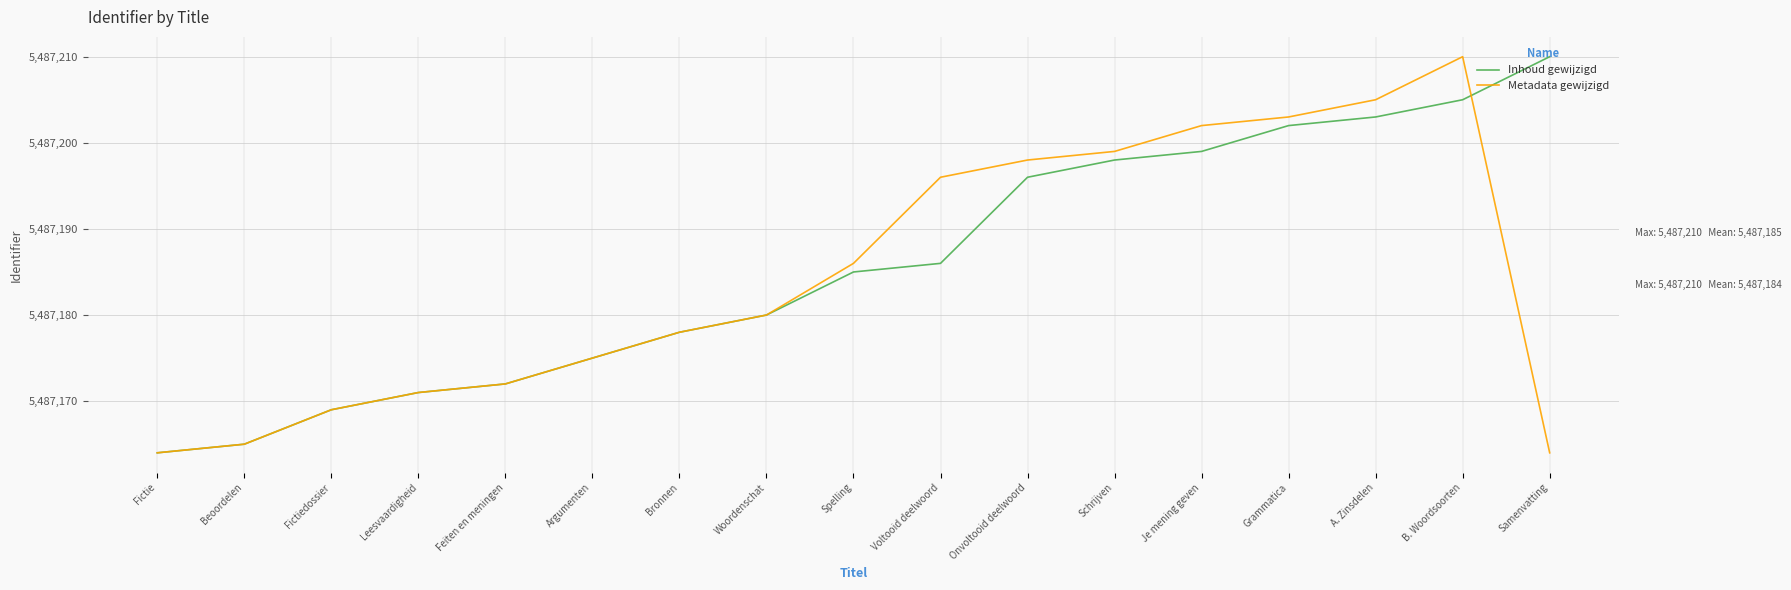

At how many categories does at least one series exceed 5487189?

8